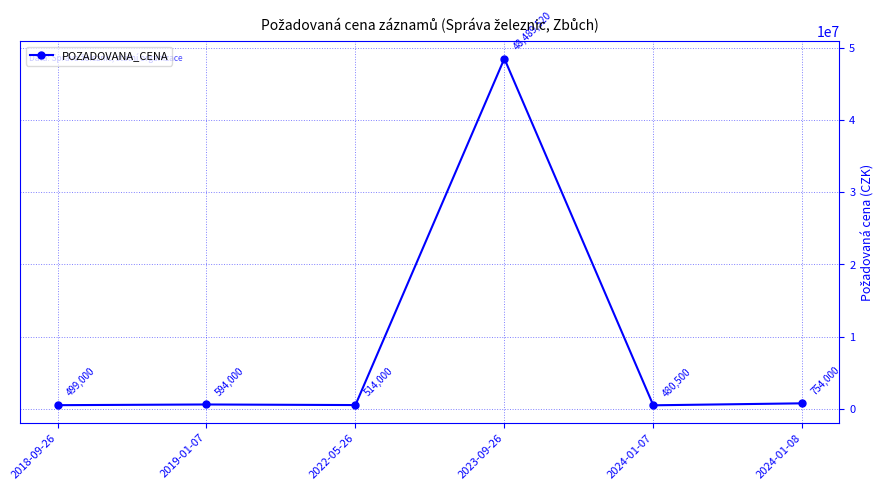

How many lines are shown in the chart?

1